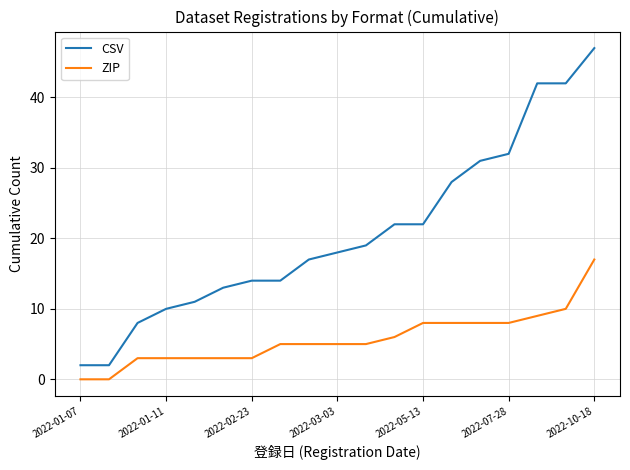

Which series has the largest range (max minus min)?

CSV